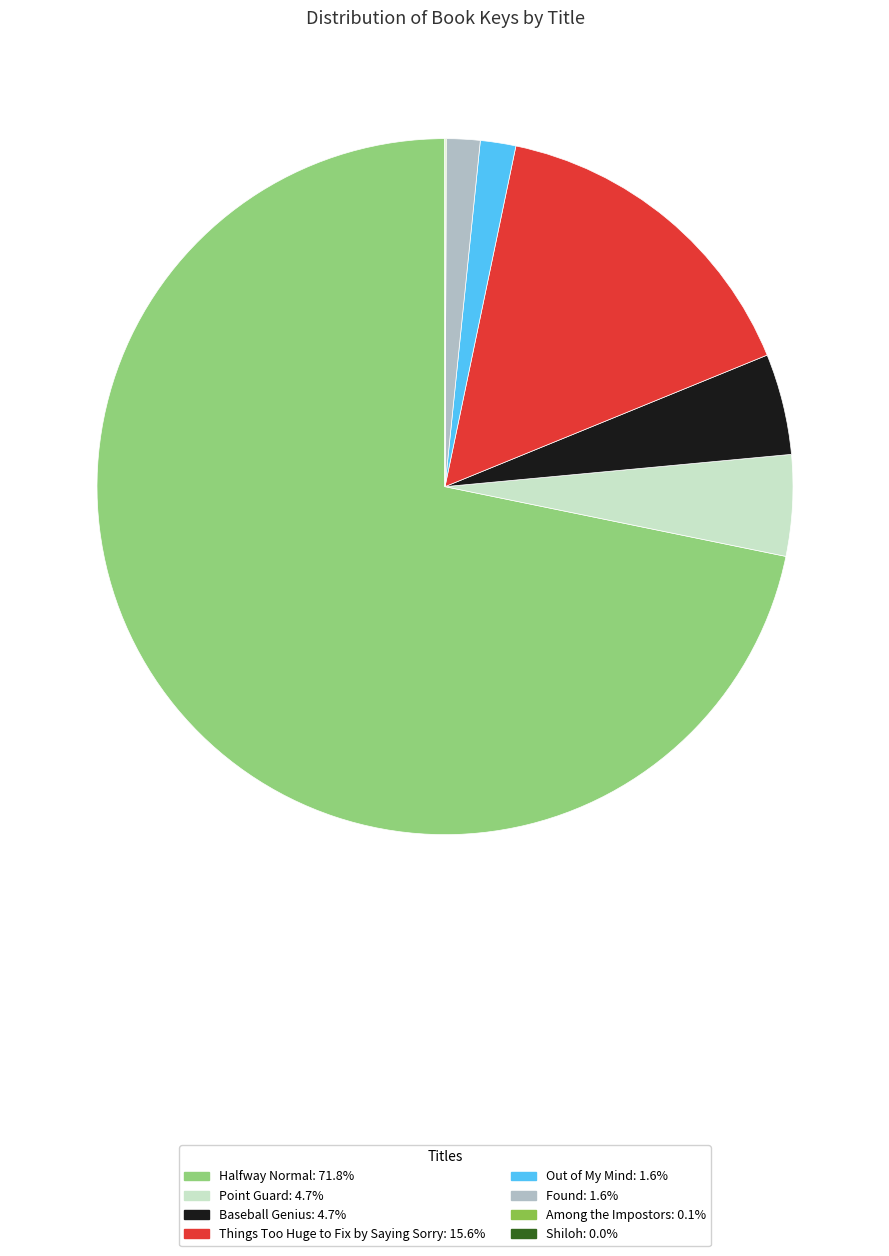

Is there any slice that represents more than half of the pie?

Yes